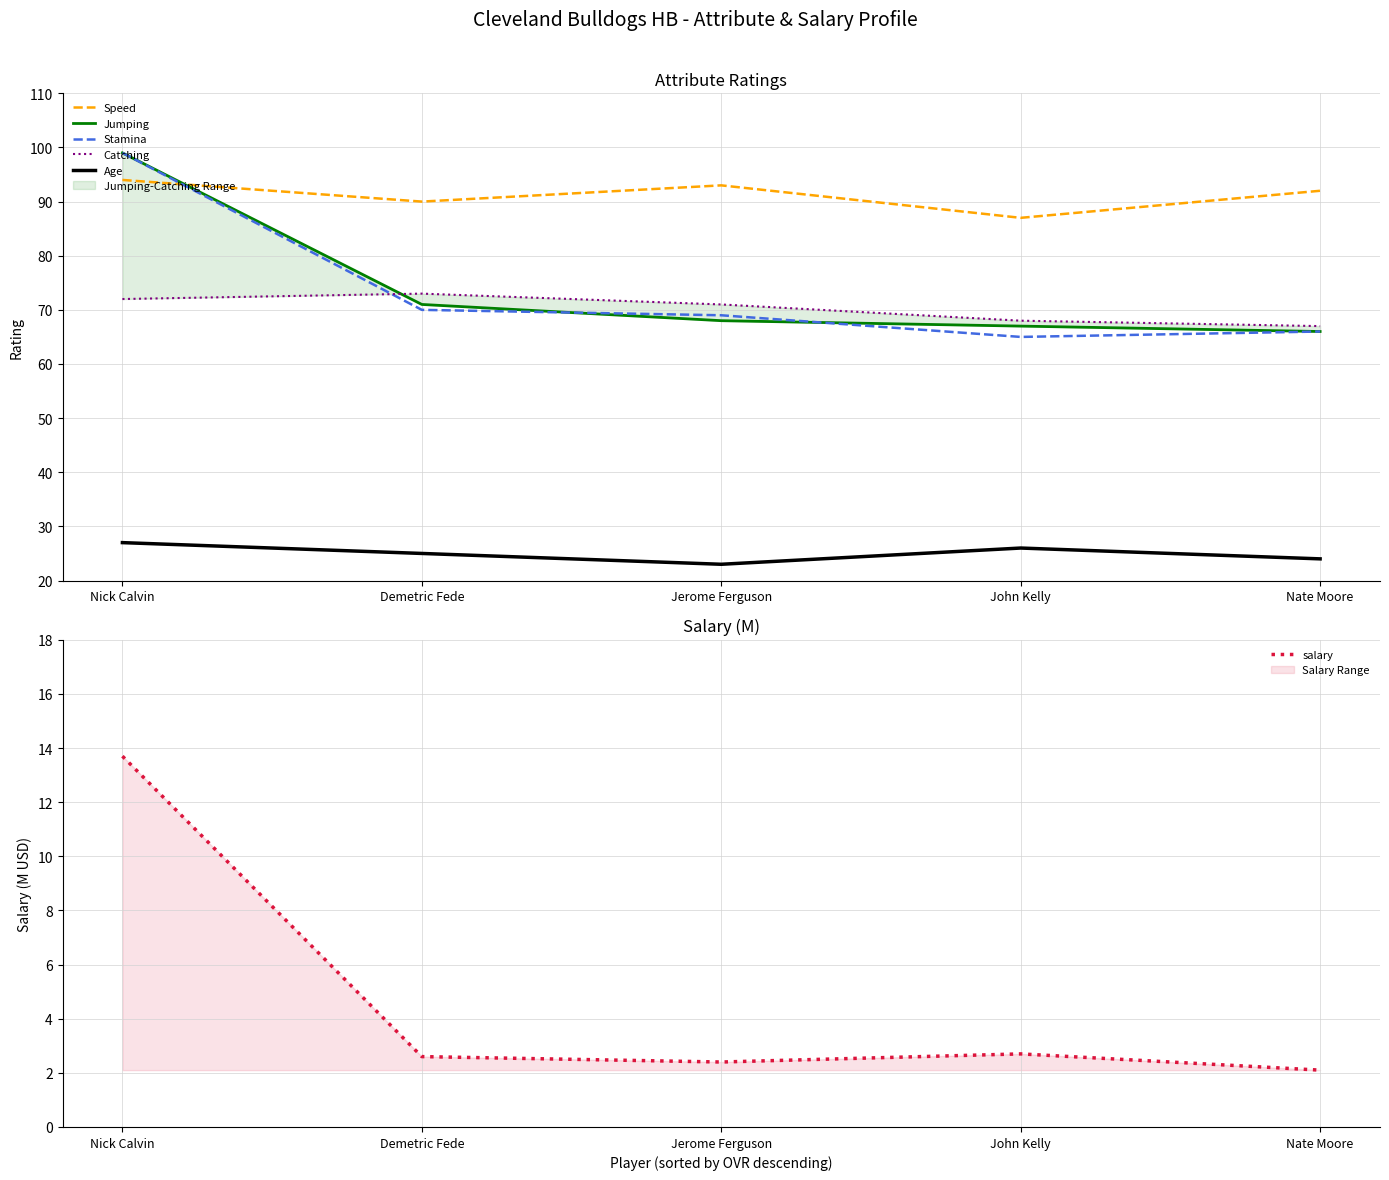

Reading right to left, list all the values displayed in this chart.

Speed: 92.0	87.0	93.0	90.0	94.0
Jumping: 66.0	67.0	68.0	71.0	99.0
Stamina: 66.0	65.0	69.0	70.0	99.0
Catching: 67.0	68.0	71.0	73.0	72.0
Age: 24.0	26.0	23.0	25.0	27.0
salary: 2.1	2.7	2.4	2.6	13.7